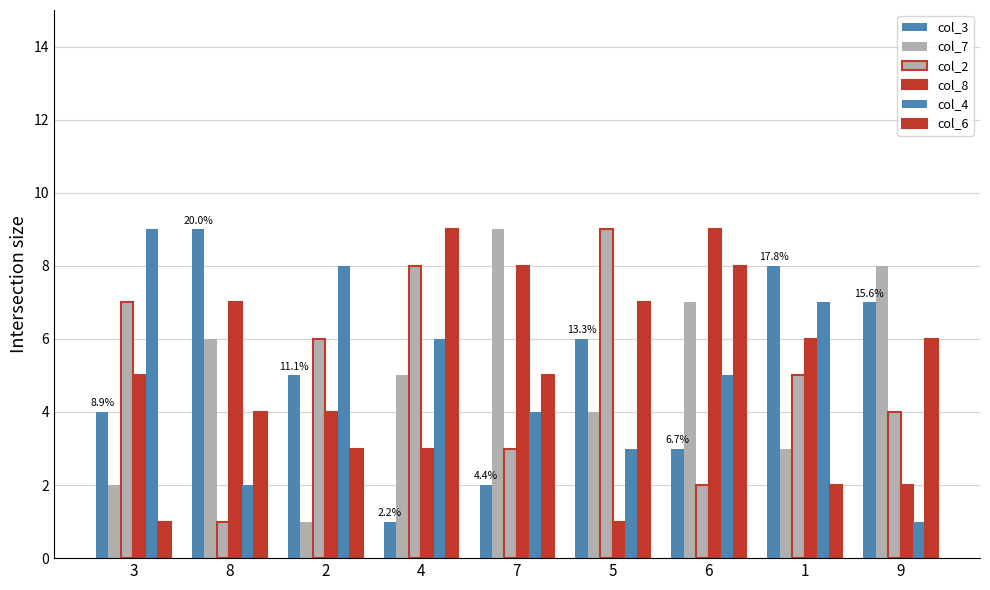

True or false: col_6 has a value of 4 at 8.

True